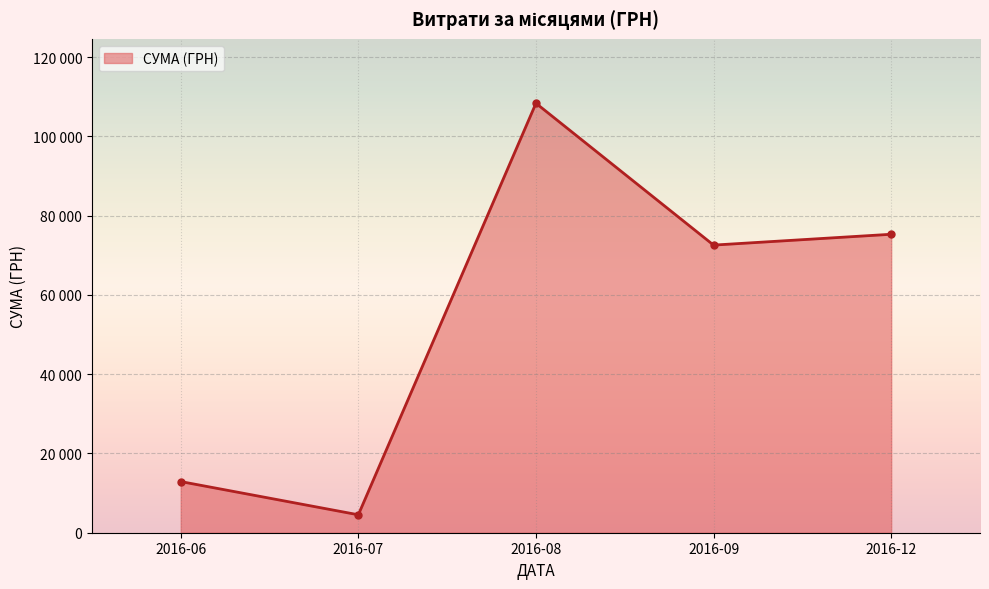

Is this an area chart (filled region under the line)?

Yes